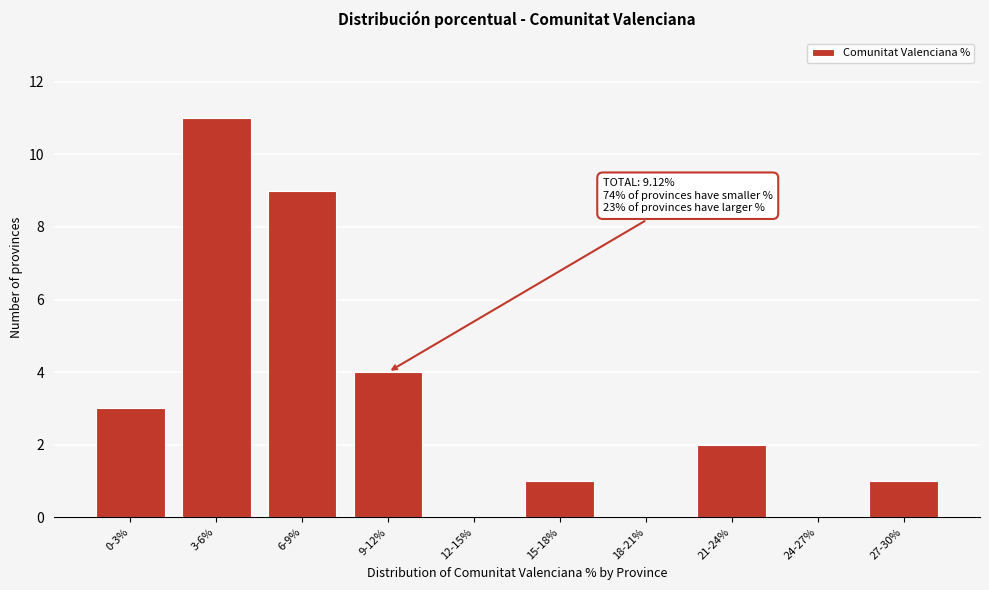

Reading left to right, extract all data points from this chart.

0-3%=3	3-6%=11	6-9%=9	9-12%=4	12-15%=0	15-18%=1	18-21%=0	21-24%=2	24-27%=0	27-30%=1